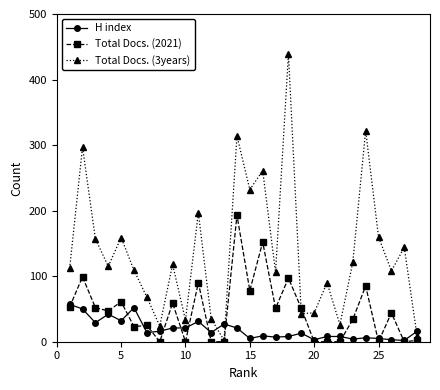

What is the maximum value shown in the chart?

439